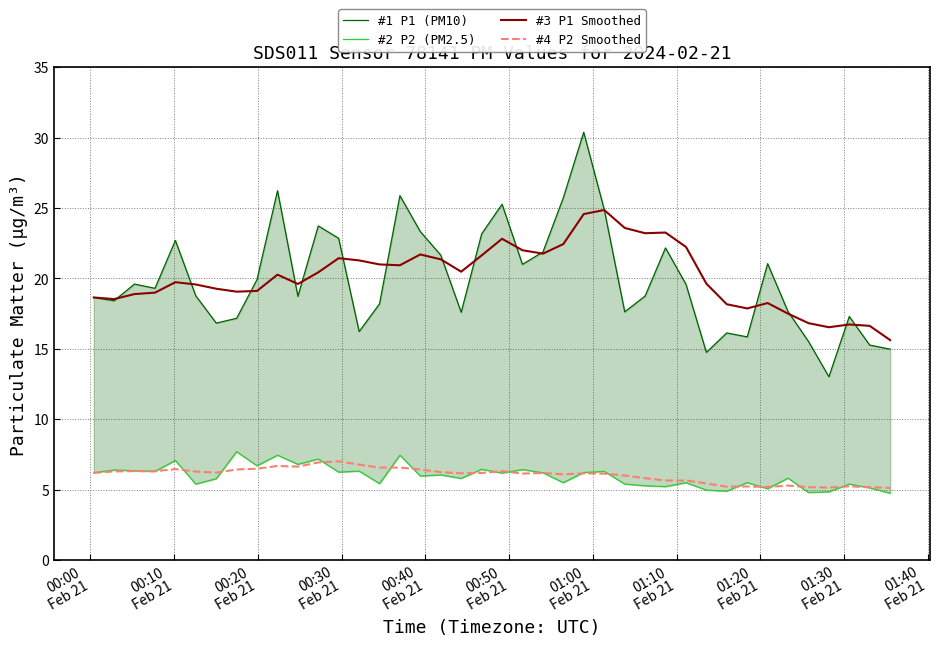

At how many categories does at least one series exceed 26?

2